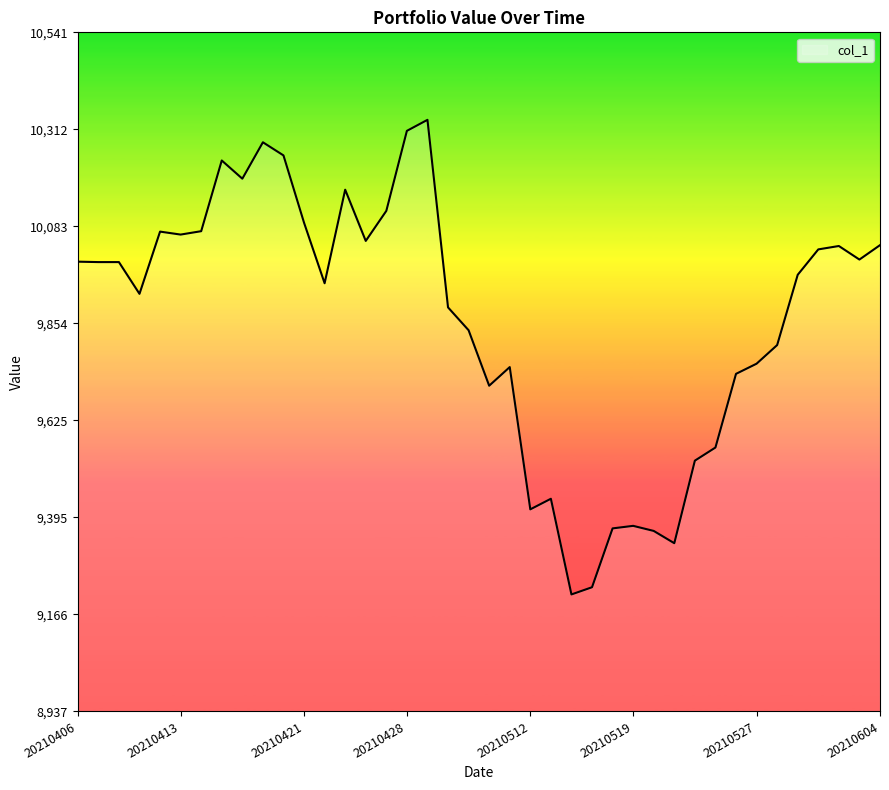

Is this an area chart (filled region under the line)?

No